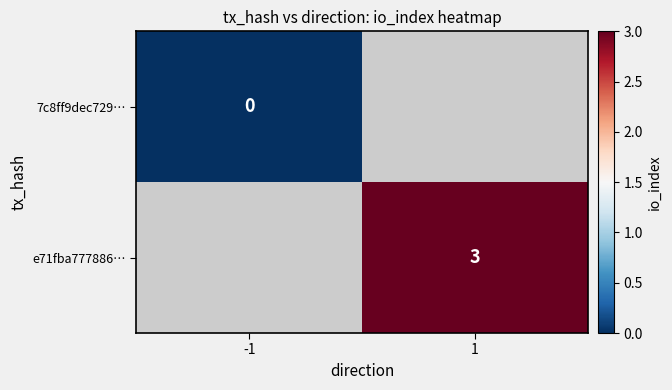

What is the greatest value displayed?

3.0